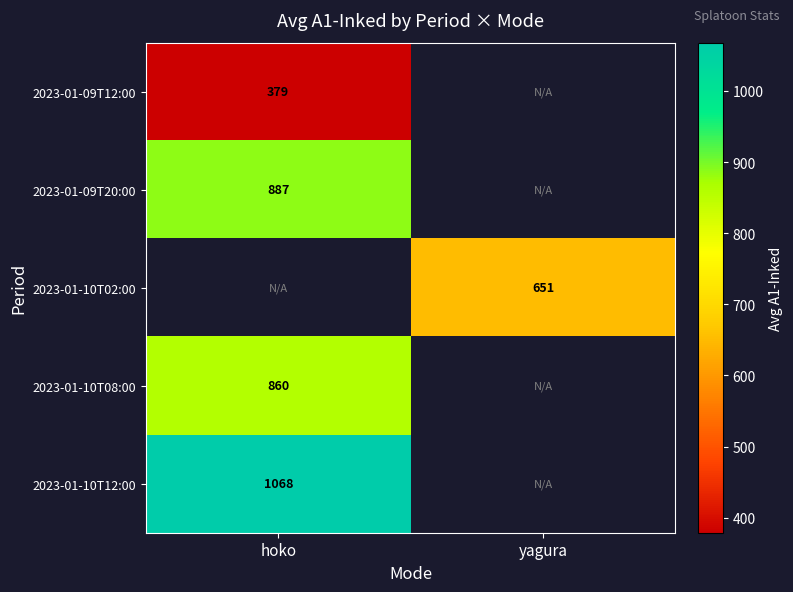

The value of 2023-01-10T02:00 at yagura is 651. True or false?

True